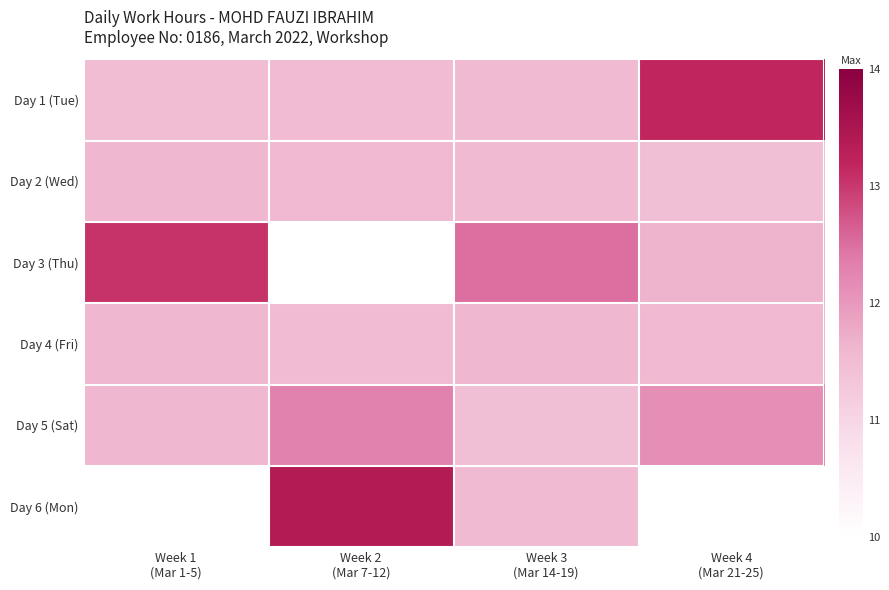

Between Week 1 (Mar 1-5) and Week 3 (Mar 14-19), which series saw the biggest shift?

Day 3 (Thu)